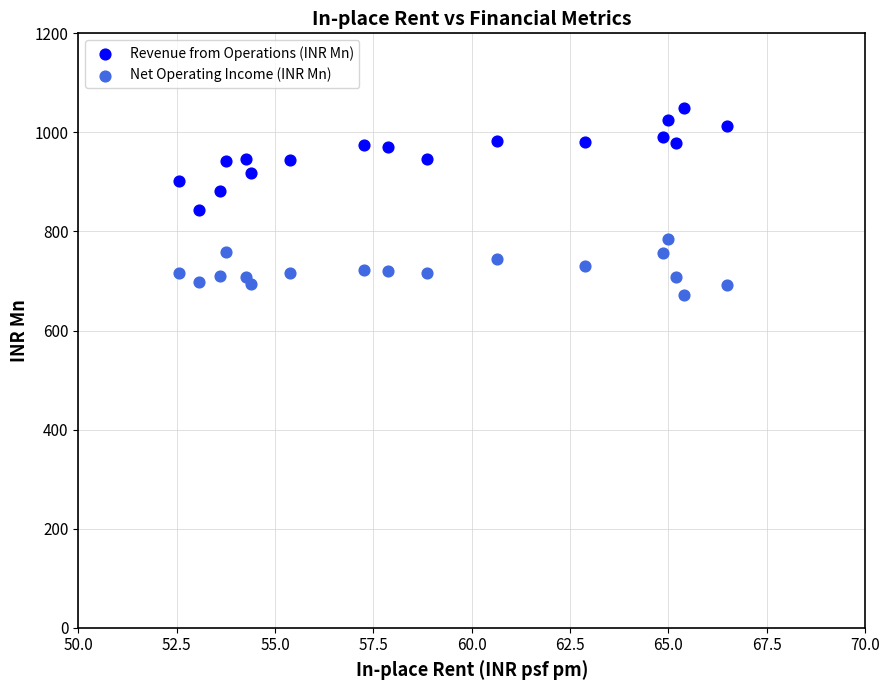

Which series reaches the maximum Y coordinate?

Revenue from Operations (INR Mn)